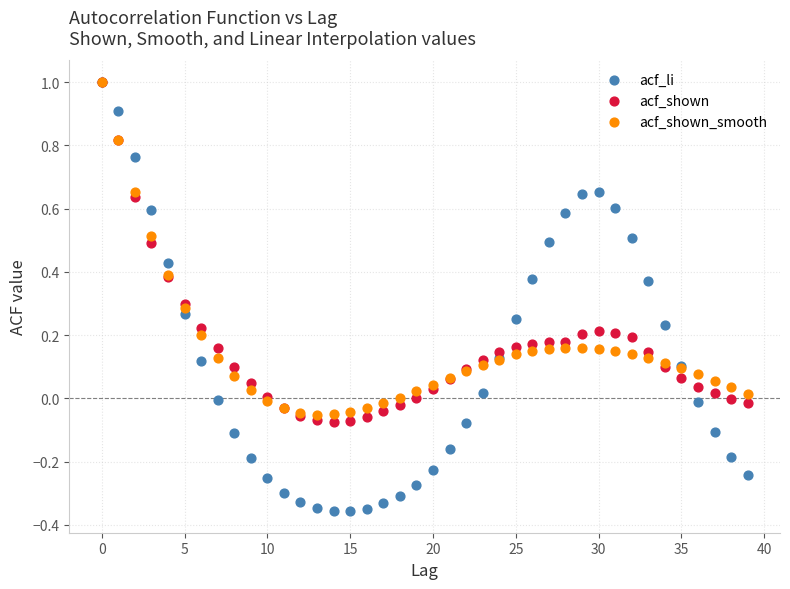

What are all the series names shown in the legend?

acf_li, acf_shown, acf_shown_smooth